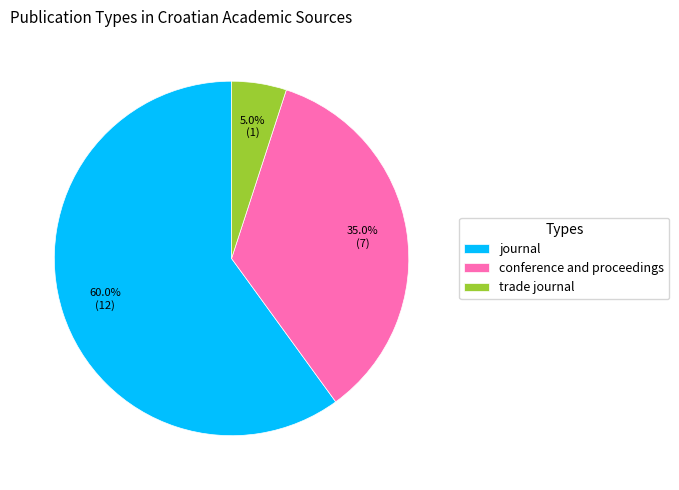

How many slices are in this pie chart?

3